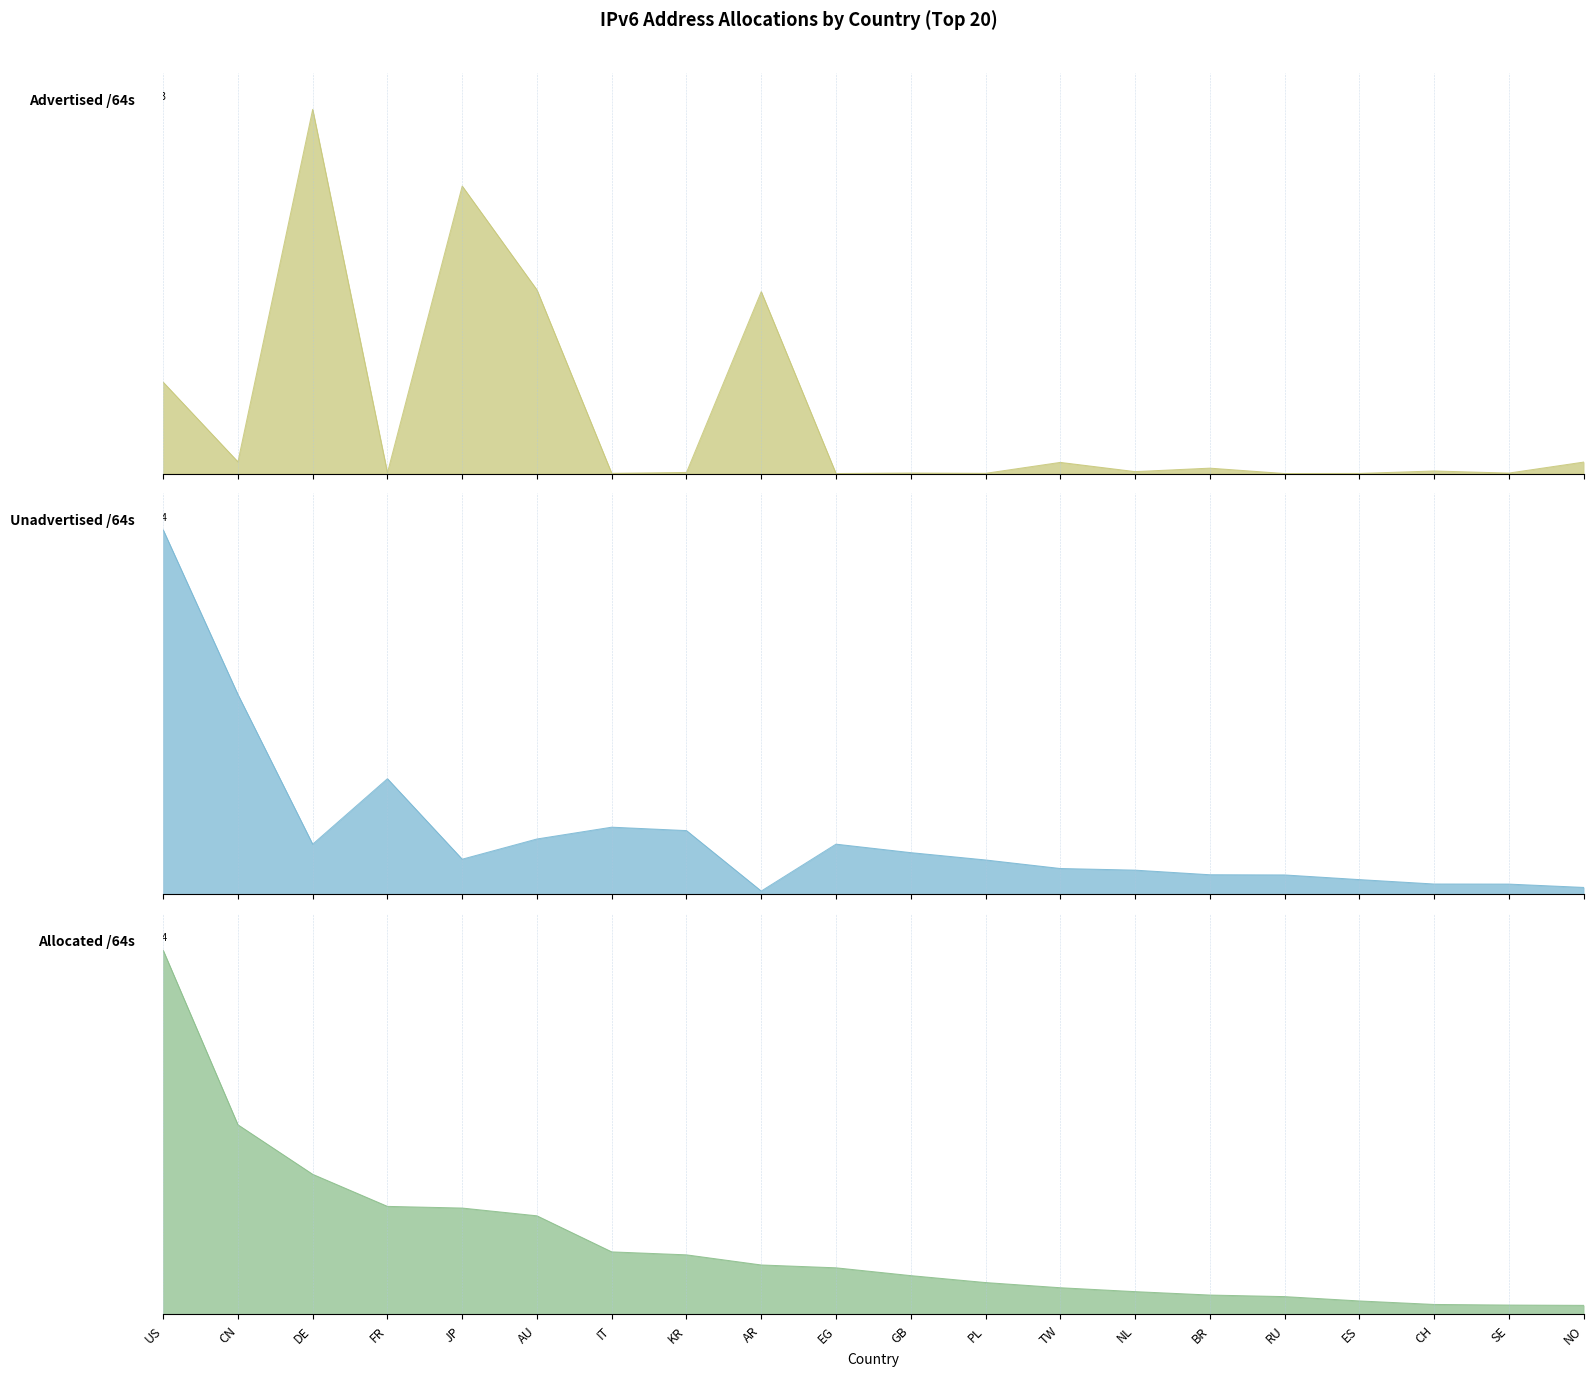

Rank the categories by Advertised /64s value from highest to lowest.

DE, JP, AU, AR, US, CN, NO, TW, BR, CH, NL, KR, FR, GB, SE, PL, IT, ES, RU, EG